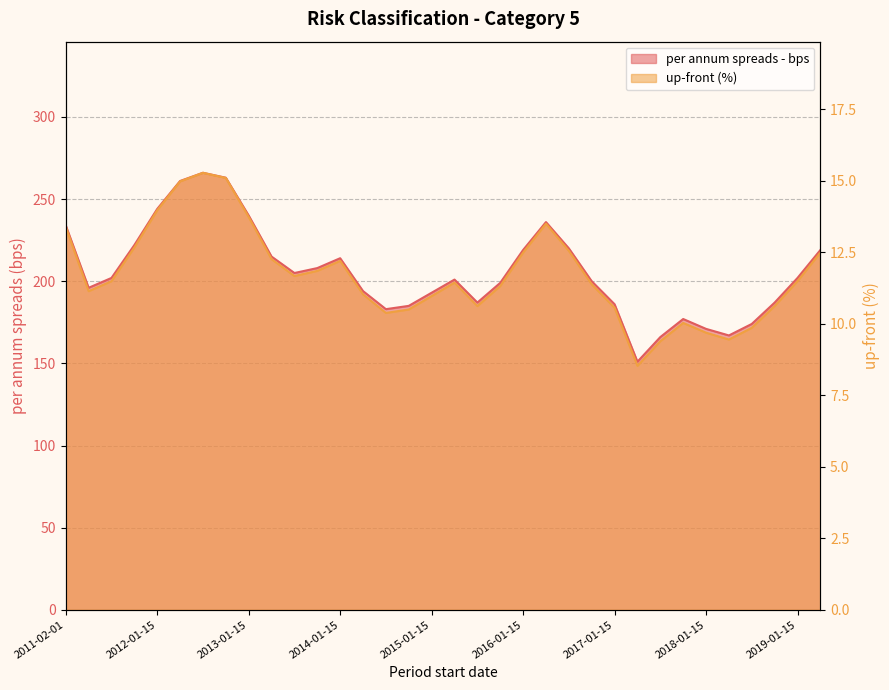

True or false: per annum spreads - bps and up-front (%) cross at least once.

False